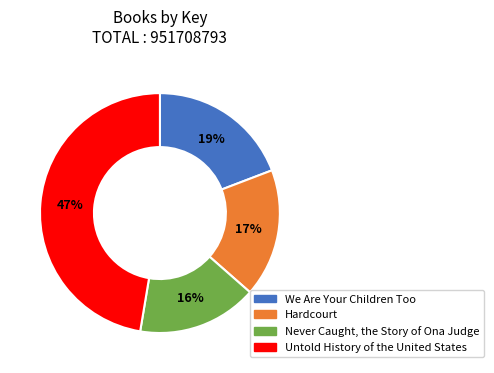

To the nearest percent, what is the average slice percentage?

25%